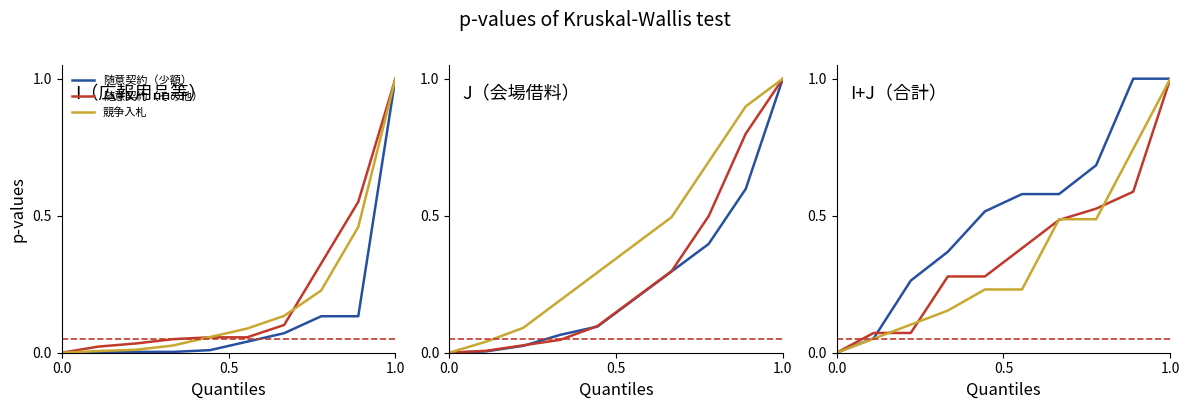

How many data points in 随意契約（少額） are above 0?

9